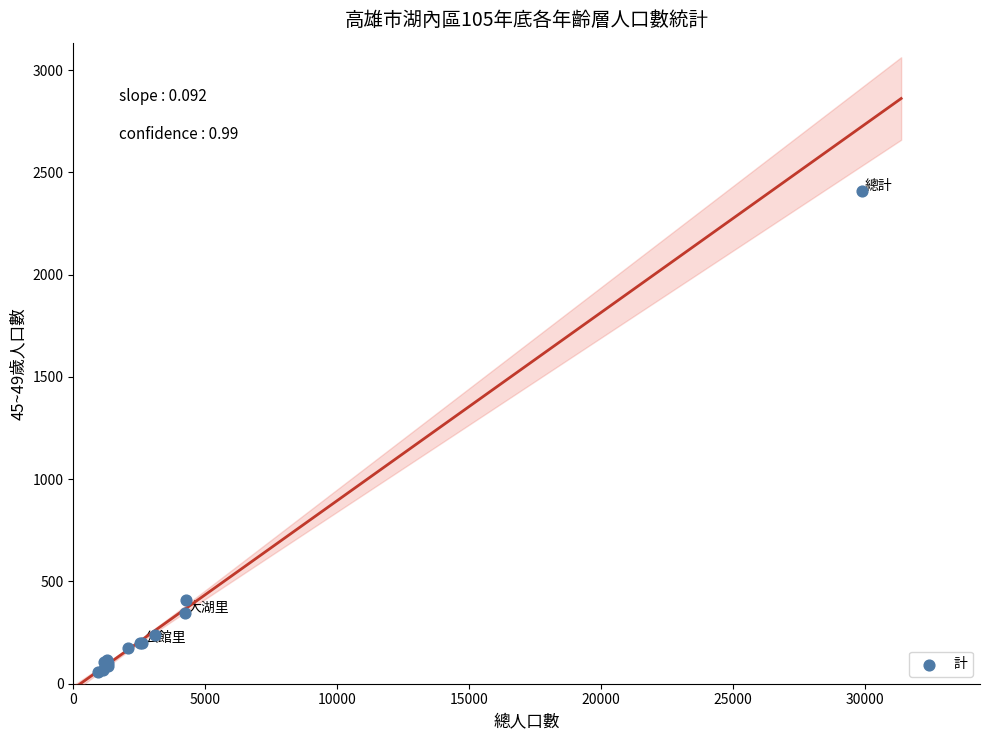

What Y value in the scatter plot is closest to 1234?

408